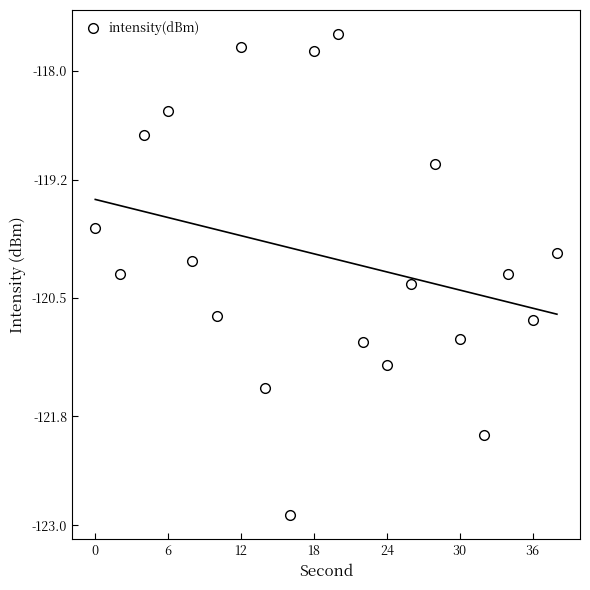

True or false: intensity(dBm) has more than 0 interior local peaks.

True